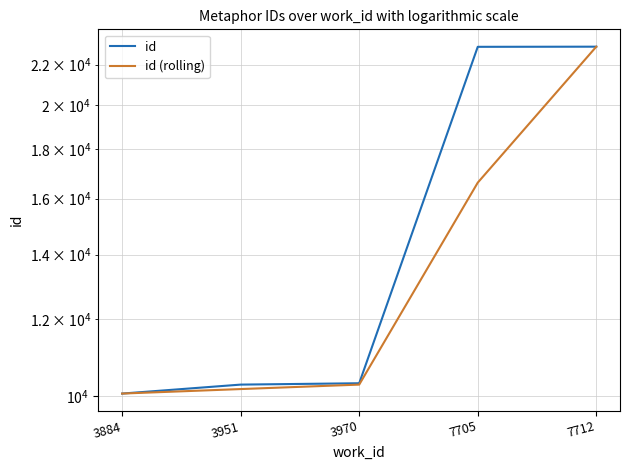

Reading right to left, what are all the values shown in this chart?

id: 7712=22967.0	7705=22959.0	3970=10307.0	3951=10274.0	3884=10057.0
id (rolling): 7712=22967.0	7705=16616.5	3970=10274.0	3951=10165.5	3884=10057.0